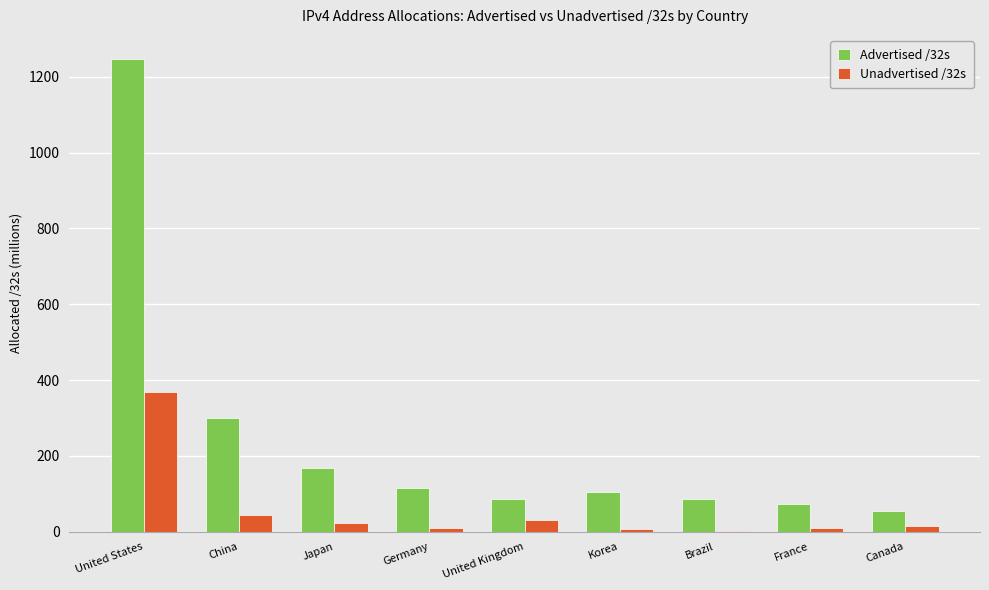

What is the difference between the Unadvertised /32s values at Canada and China?

29.9